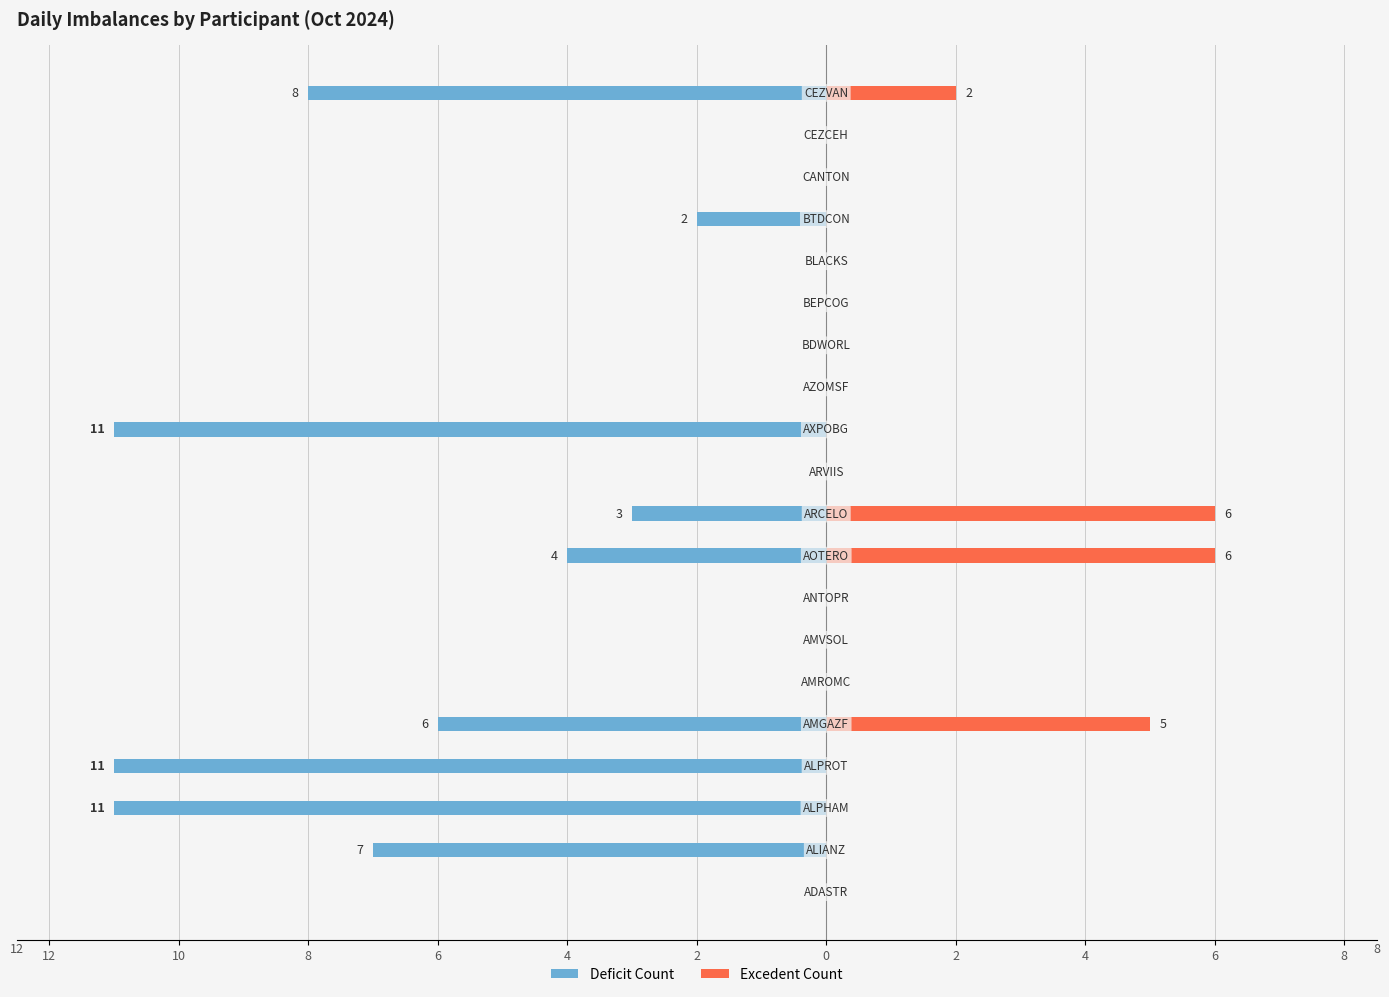

What is the value of the Deficit Count bar at the 3rd from the left?

-11